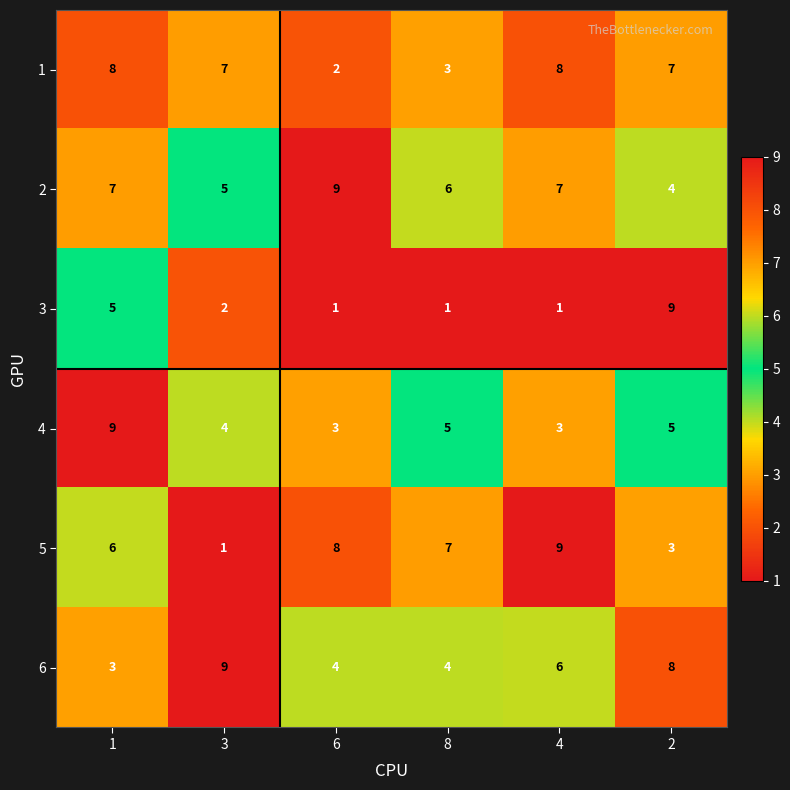

Read the 4 value at 1.

9